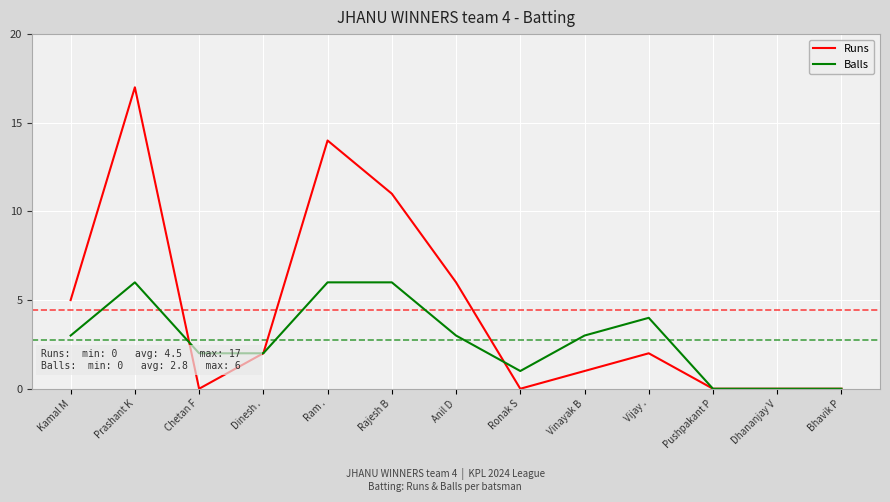

What value does the Runs series have at Ram .?

14